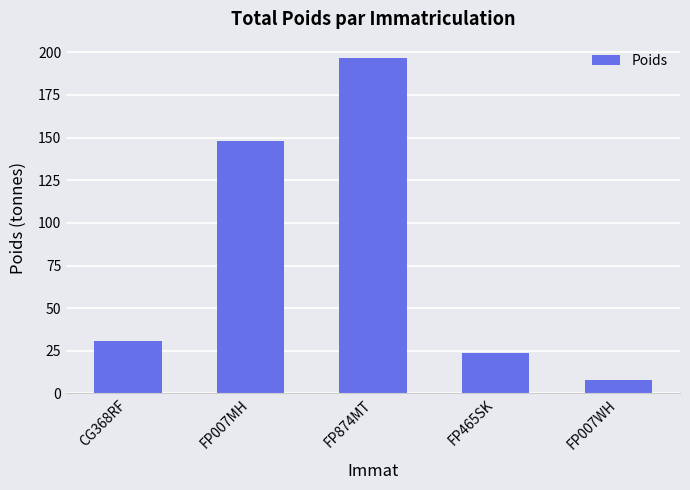

The value at FP007MH is 200.4. True or false?

False